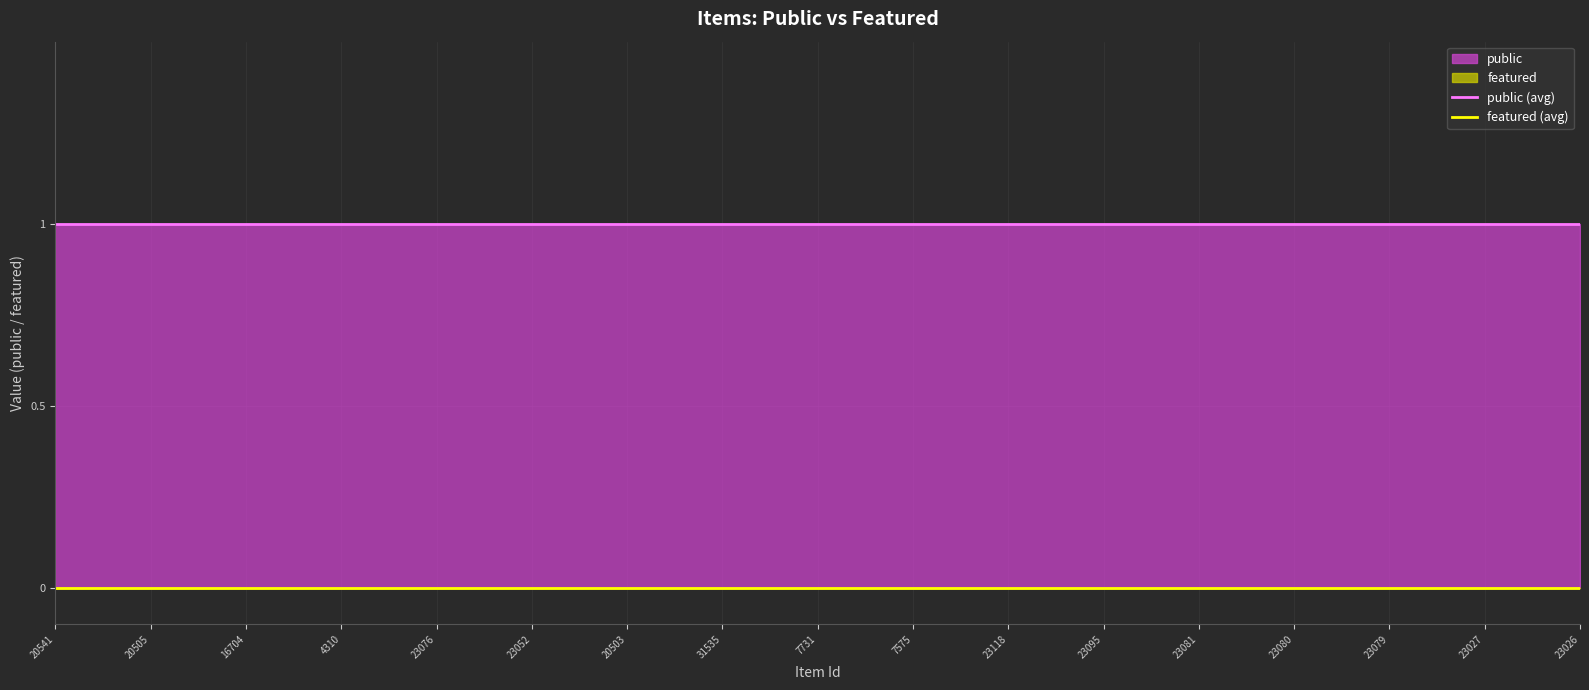

Reading left to right, extract all data points from this chart.

public (avg): 1	1	1	1	1	1	1	1	1	1	1	1	1	1	1	1	1
featured (avg): 0	0	0	0	0	0	0	0	0	0	0	0	0	0	0	0	0